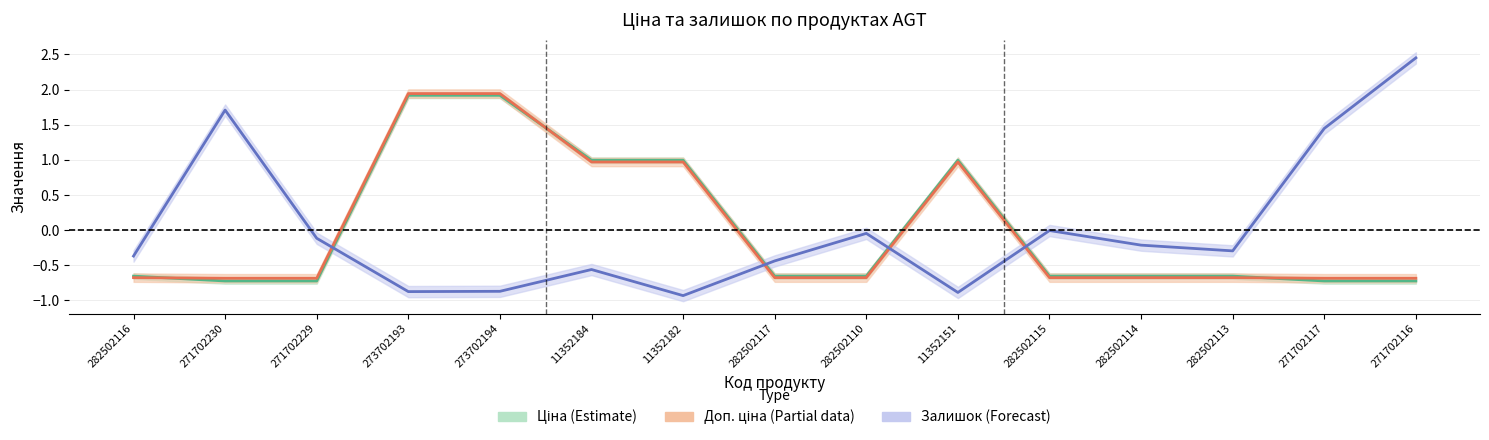

What are all the series names shown in the legend?

Ціна, Доп. ціна, Залишок